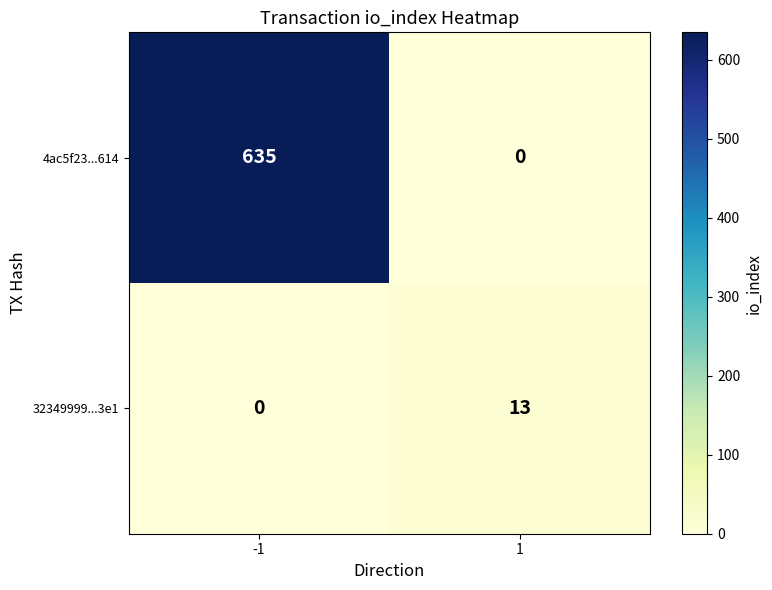

What is the maximum value shown in the chart?

635